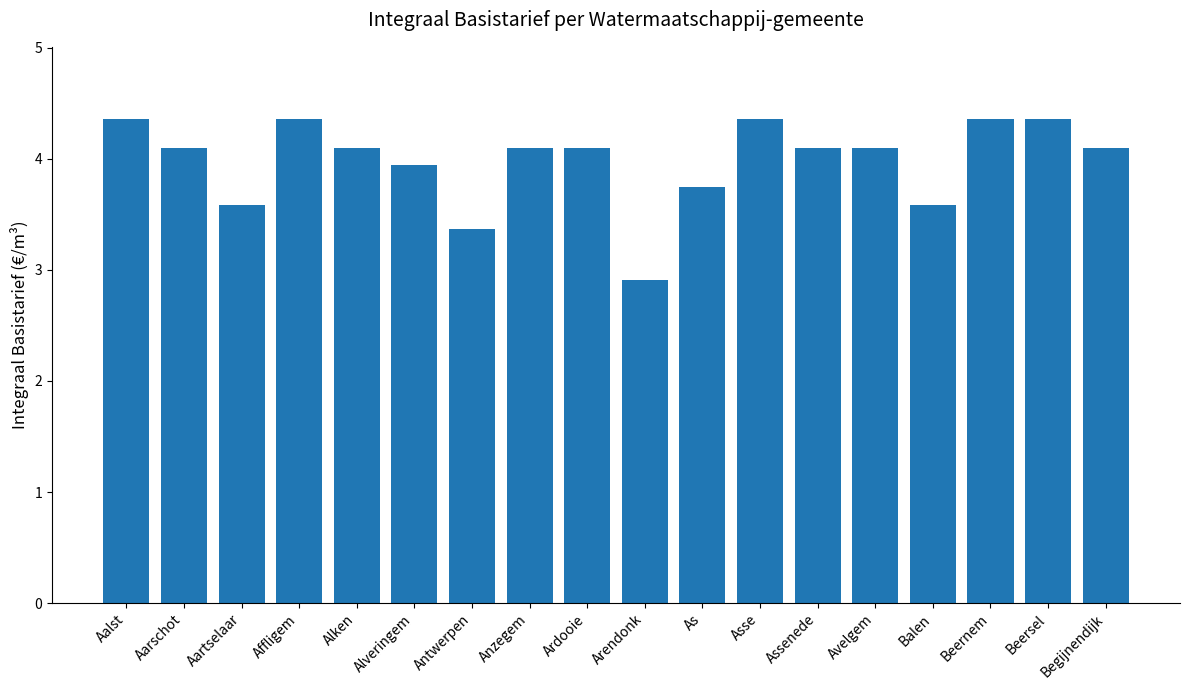

What is the label of the 8th bar from the right?

As